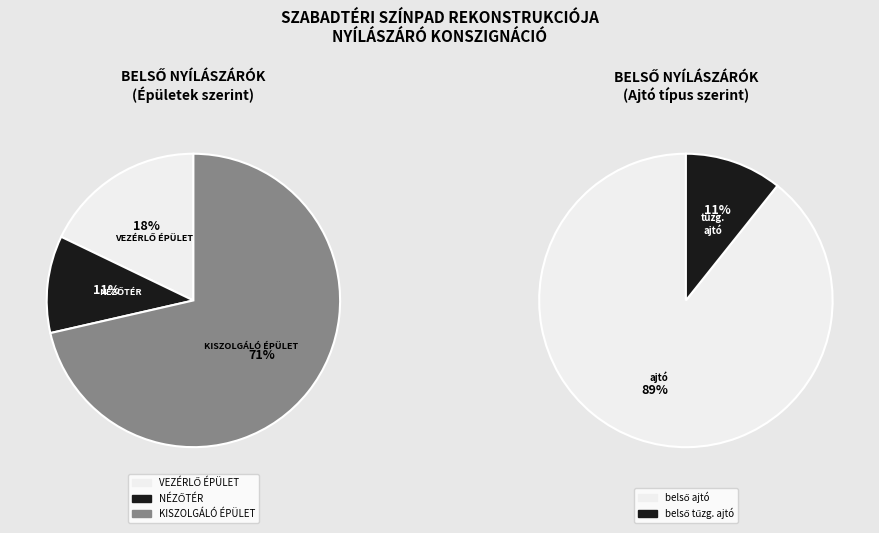

What is the total percentage of NÉZŐTÉR and VEZÉRLŐ ÉPÜLET?

28.6%